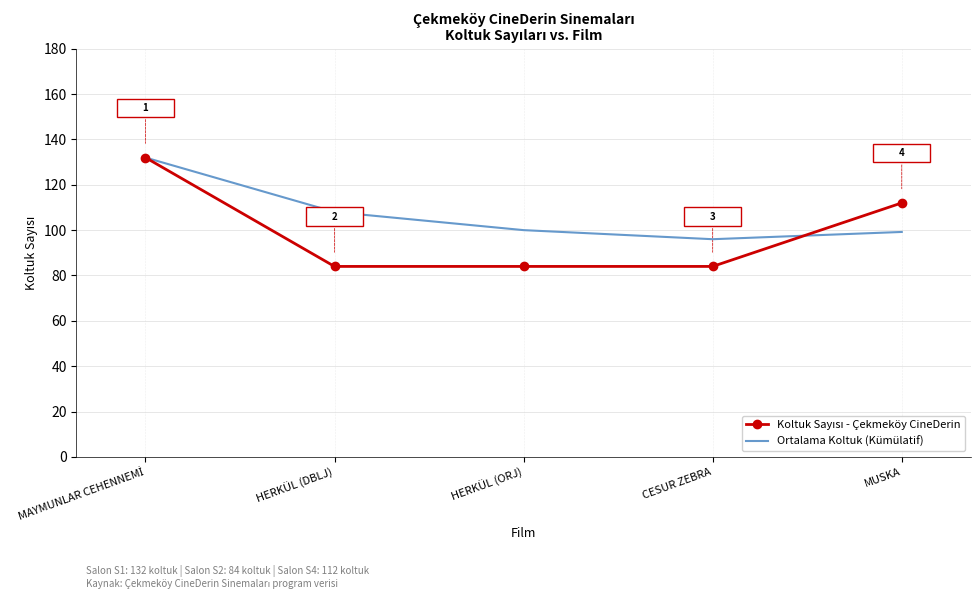

The value of Ortalama Koltuk (Kümülatif) at CESUR ZEBRA is 161.8. True or false?

False